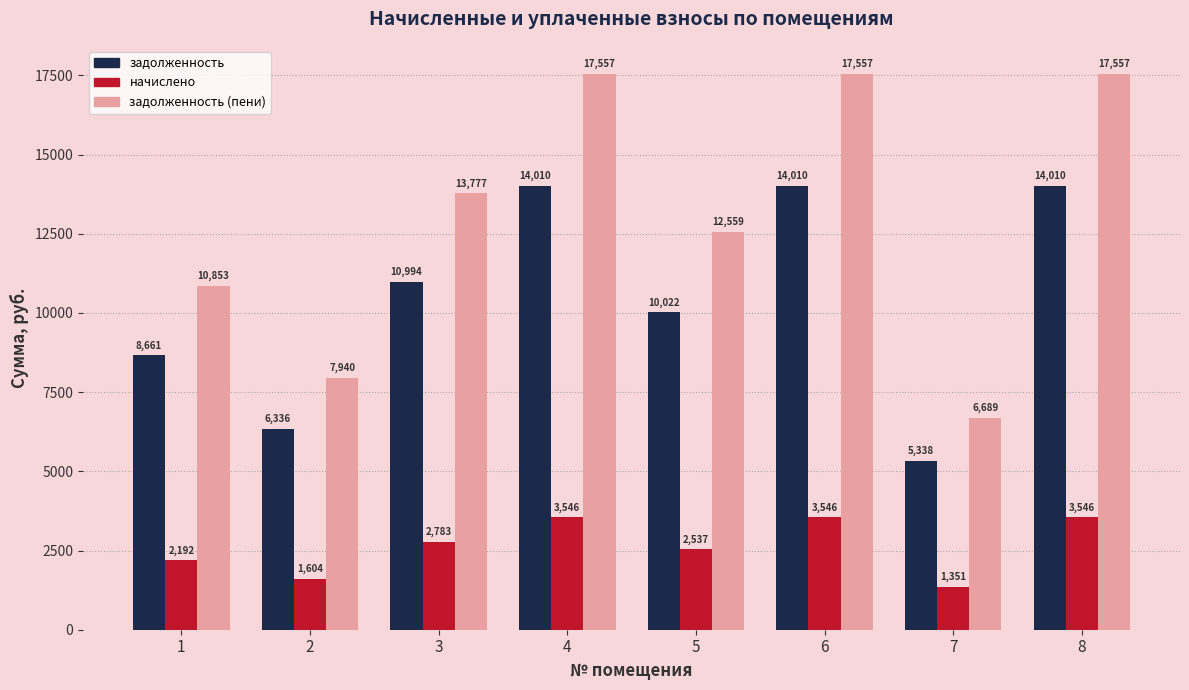

Which series has the largest total across all categories?

задолженность (пени)